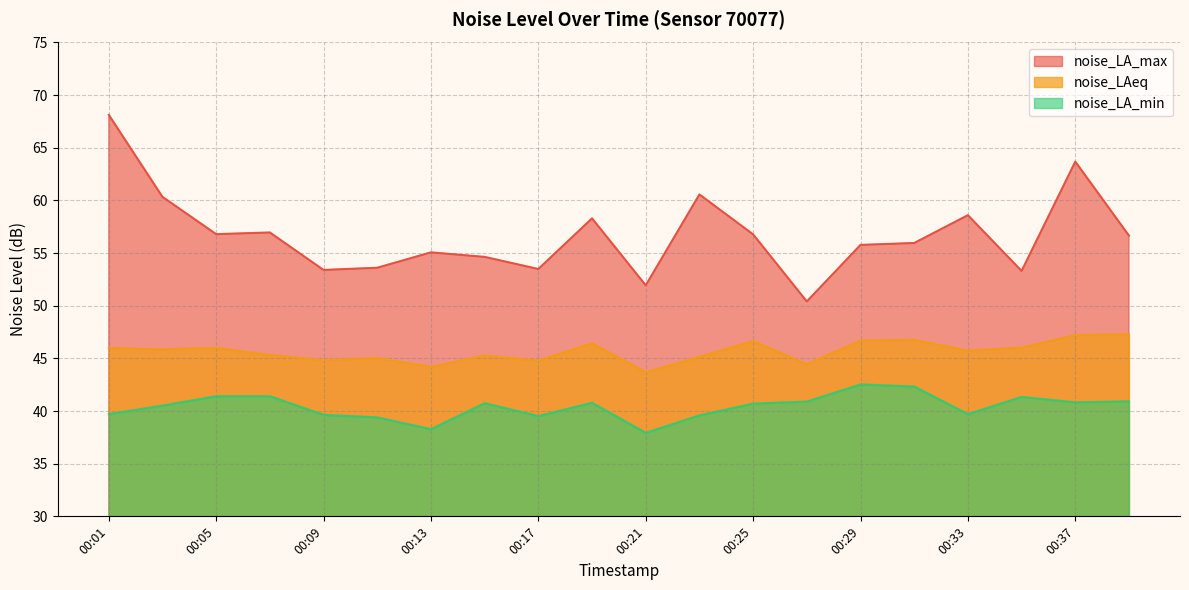

What is the total value across all series at 00:33?

144.1